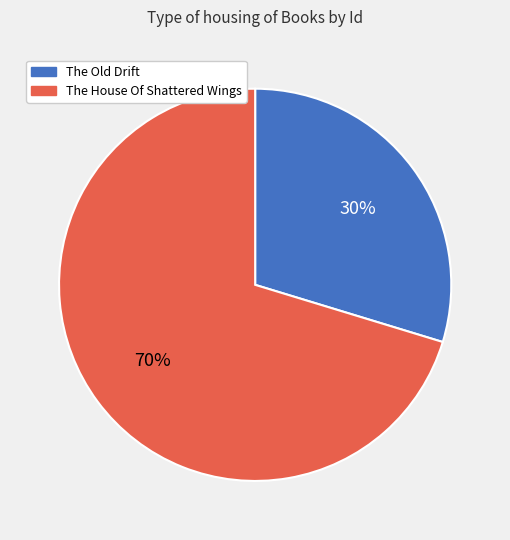

How many segments does this pie chart have?

2